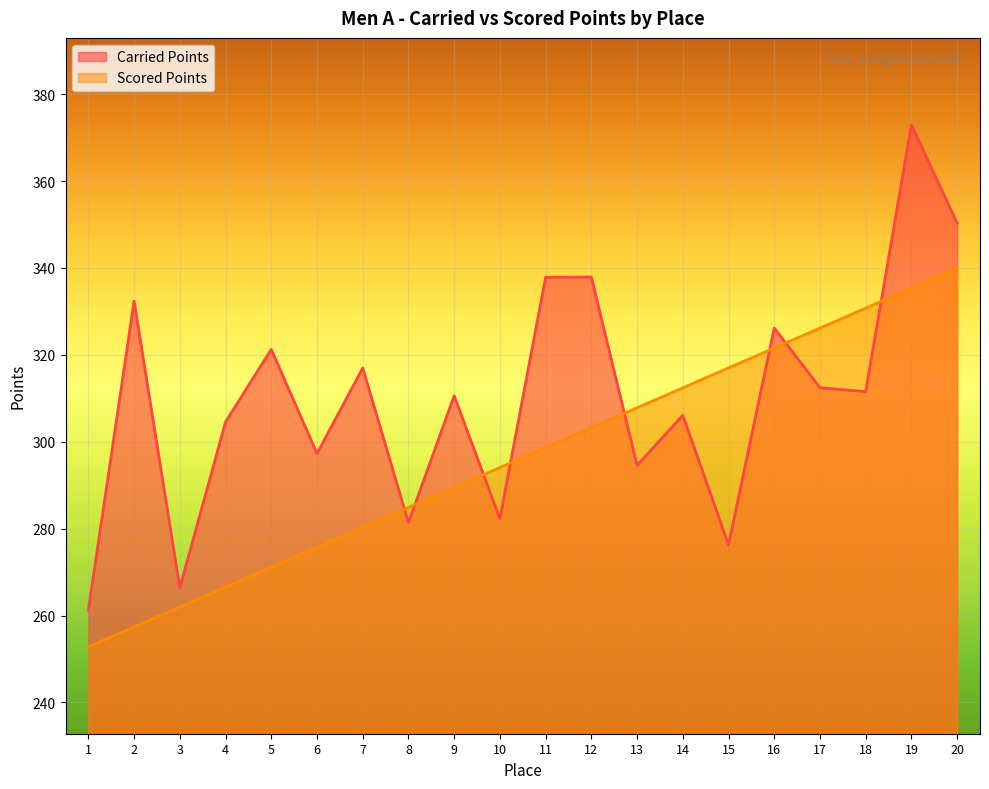

Which series has the largest total across all categories?

Carried Points